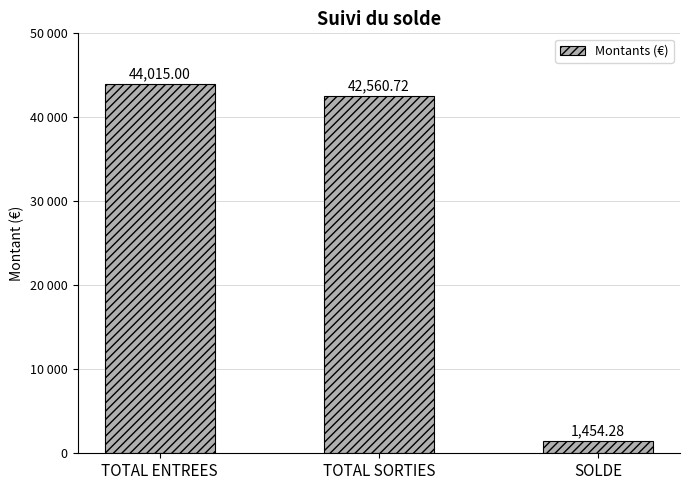

Are the bars horizontal?

No